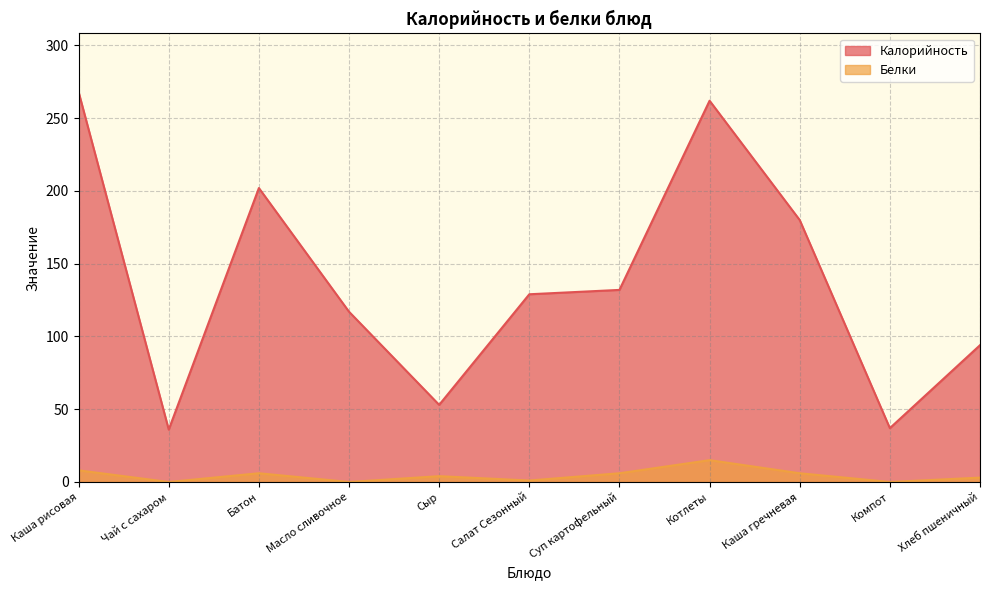

True or false: Калорийность and Белки intersect in this chart.

False